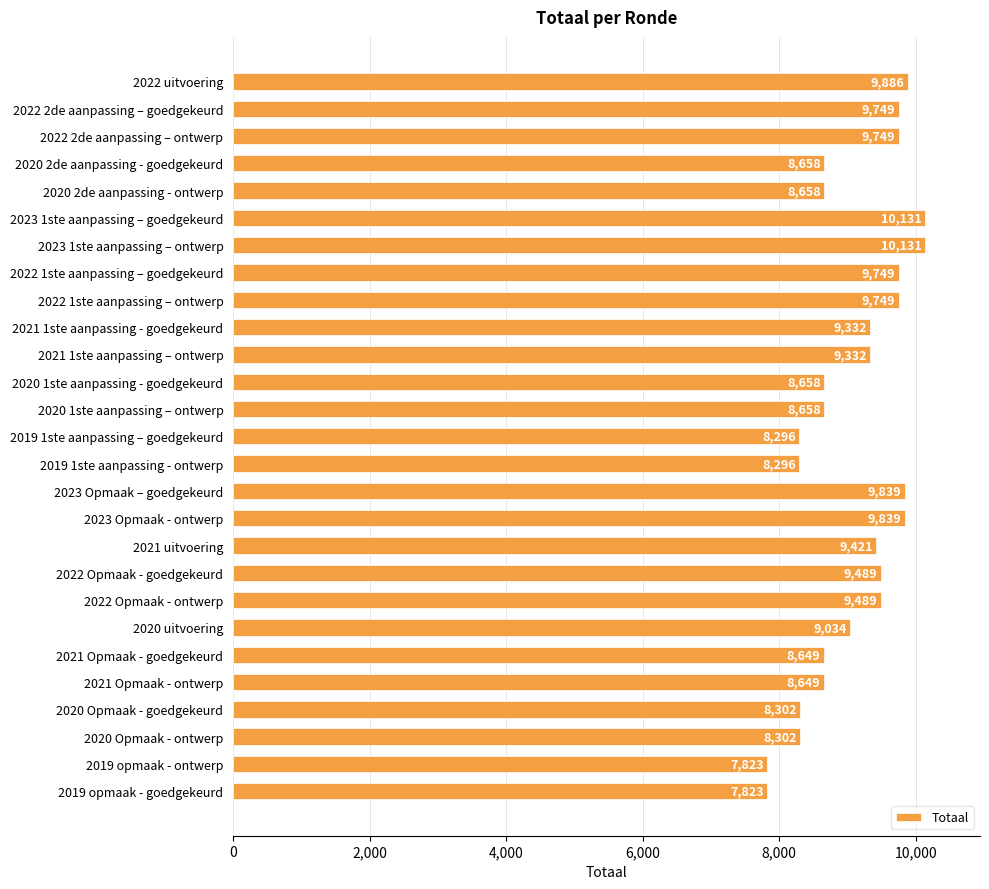

Reading top to bottom, list all the values displayed in this chart.

2022 uitvoering=9886	2022 2de aanpassing – goedgekeurd=9749	2022 2de aanpassing – ontwerp=9749	2020 2de aanpassing - goedgekeurd=8658	2020 2de aanpassing - ontwerp=8658	2023 1ste aanpassing – goedgekeurd=10131	2023 1ste aanpassing – ontwerp=10131	2022 1ste aanpassing – goedgekeurd=9749	2022 1ste aanpassing – ontwerp=9749	2021 1ste aanpassing - goedgekeurd=9332	2021 1ste aanpassing – ontwerp=9332	2020 1ste aanpassing - goedgekeurd=8658	2020 1ste aanpassing – ontwerp=8658	2019 1ste aanpassing – goedgekeurd=8296	2019 1ste aanpassing - ontwerp=8296	2023 Opmaak – goedgekeurd=9839	2023 Opmaak - ontwerp=9839	2021 uitvoering=9421	2022 Opmaak - goedgekeurd=9489	2022 Opmaak - ontwerp=9489	2020 uitvoering=9034	2021 Opmaak - goedgekeurd=8649	2021 Opmaak - ontwerp=8649	2020 Opmaak - goedgekeurd=8302	2020 Opmaak - ontwerp=8302	2019 opmaak - ontwerp=7823	2019 opmaak - goedgekeurd=7823